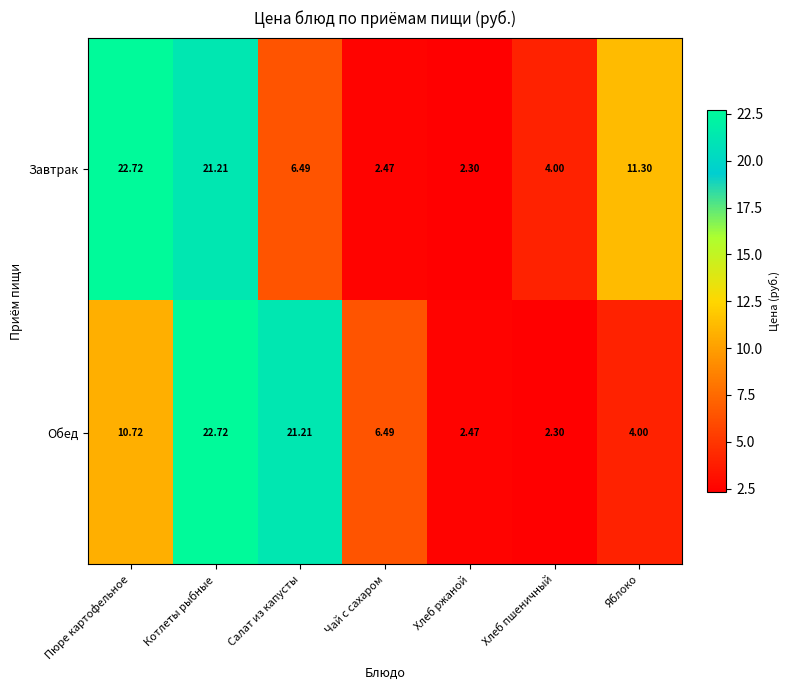

At which label does Завтрак reach its peak?

Пюре картофельное